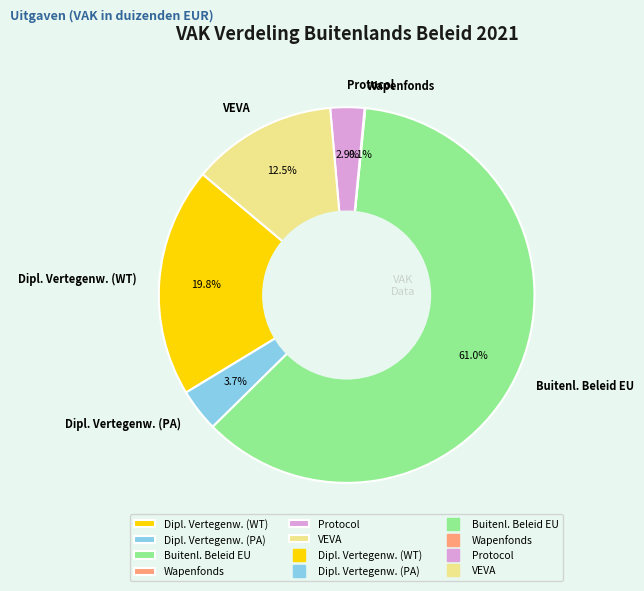

What is the majority slice?

Buitenl. Beleid EU